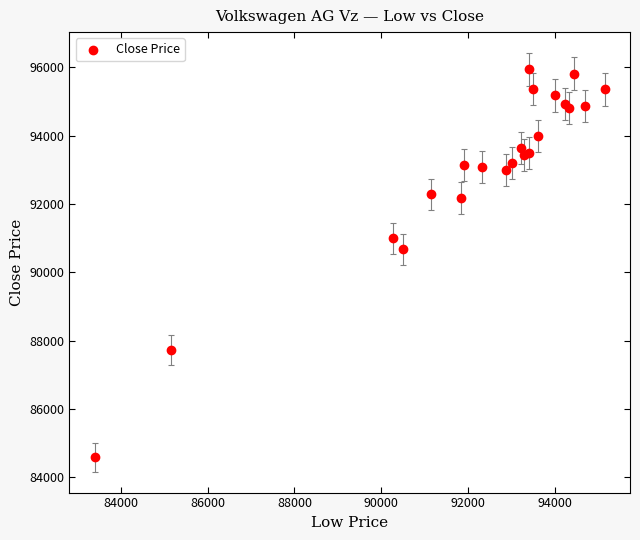

What Y value in the scatter plot is closest to 90267?

90676